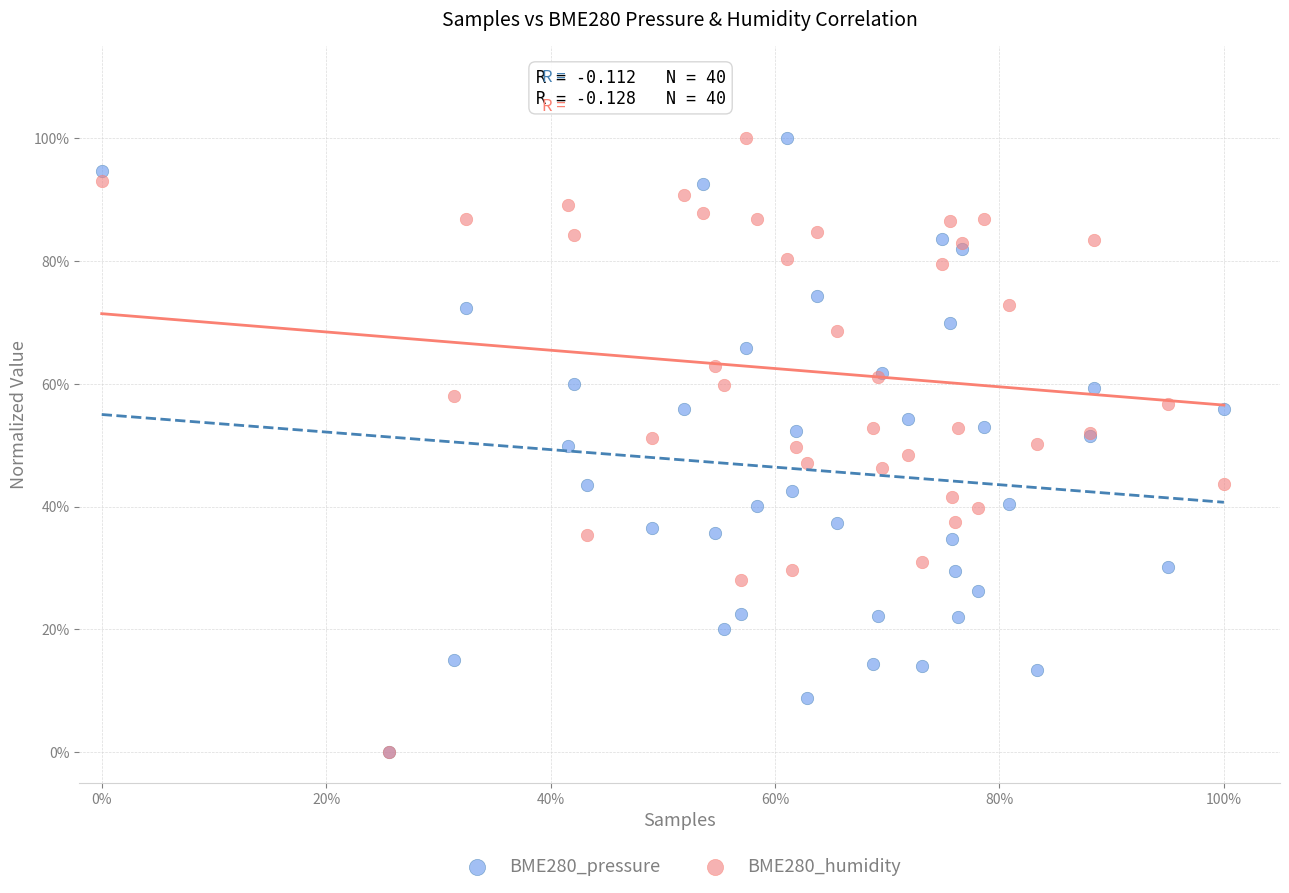

What are all the series names shown in the legend?

BME280_pressure, BME280_humidity